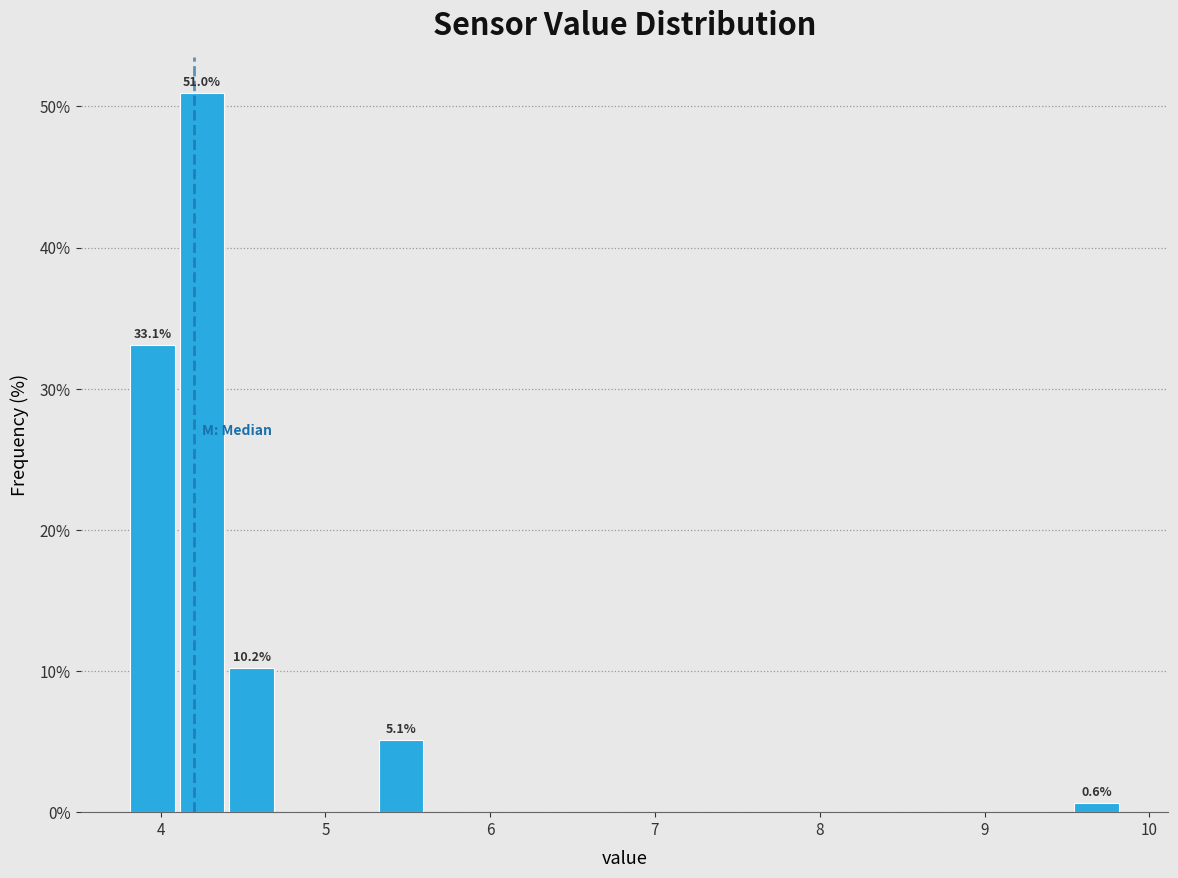

Read against the x-axis, roughly where is the centre of the tallest bar?

4.3